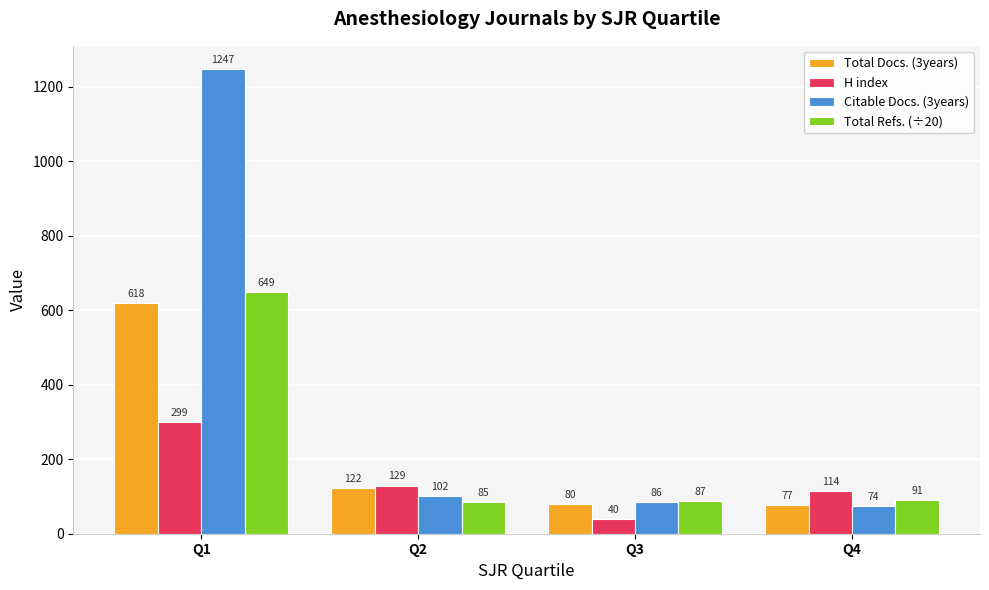

Where is Total Docs. (3years) nearest to the value 347?

Q2